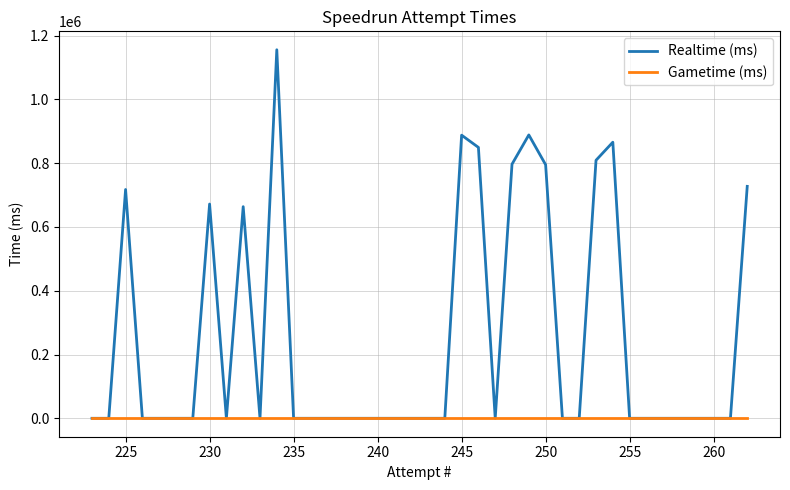

Rank the series by their maximum value, from highest to lowest.

Realtime (ms), Gametime (ms)